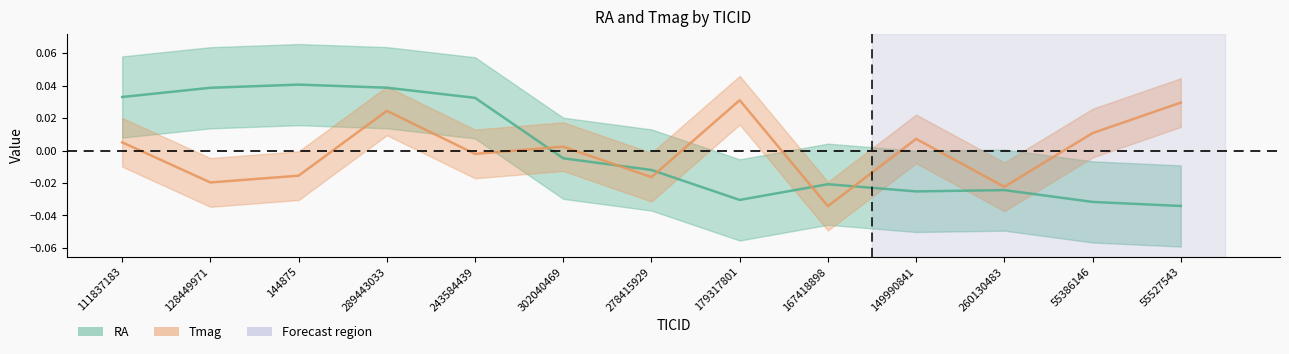

The RA series shows -0.0 at 149990841. True or false?

True